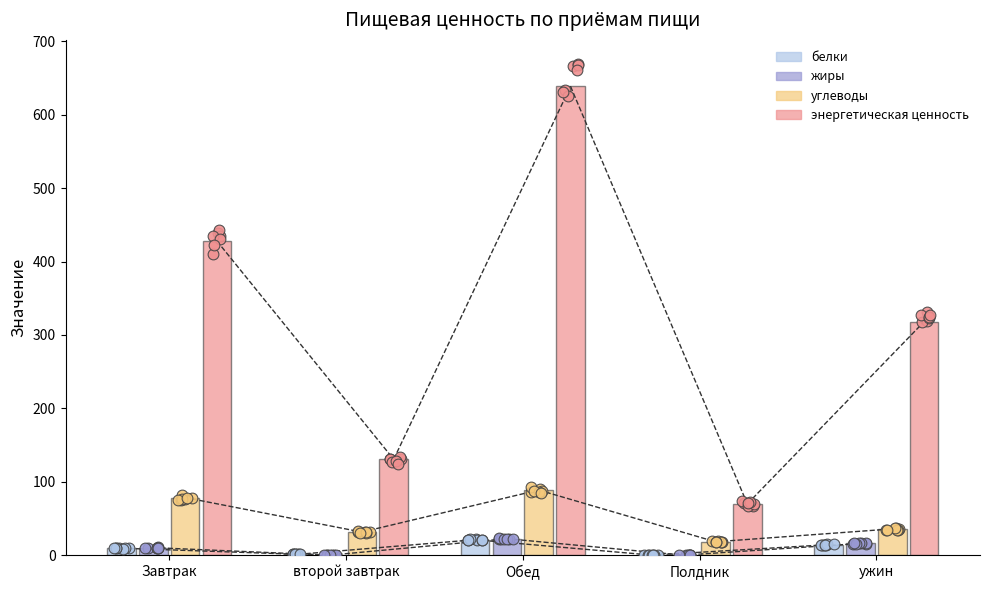

At how many categories does at least one series exceed 118?

4